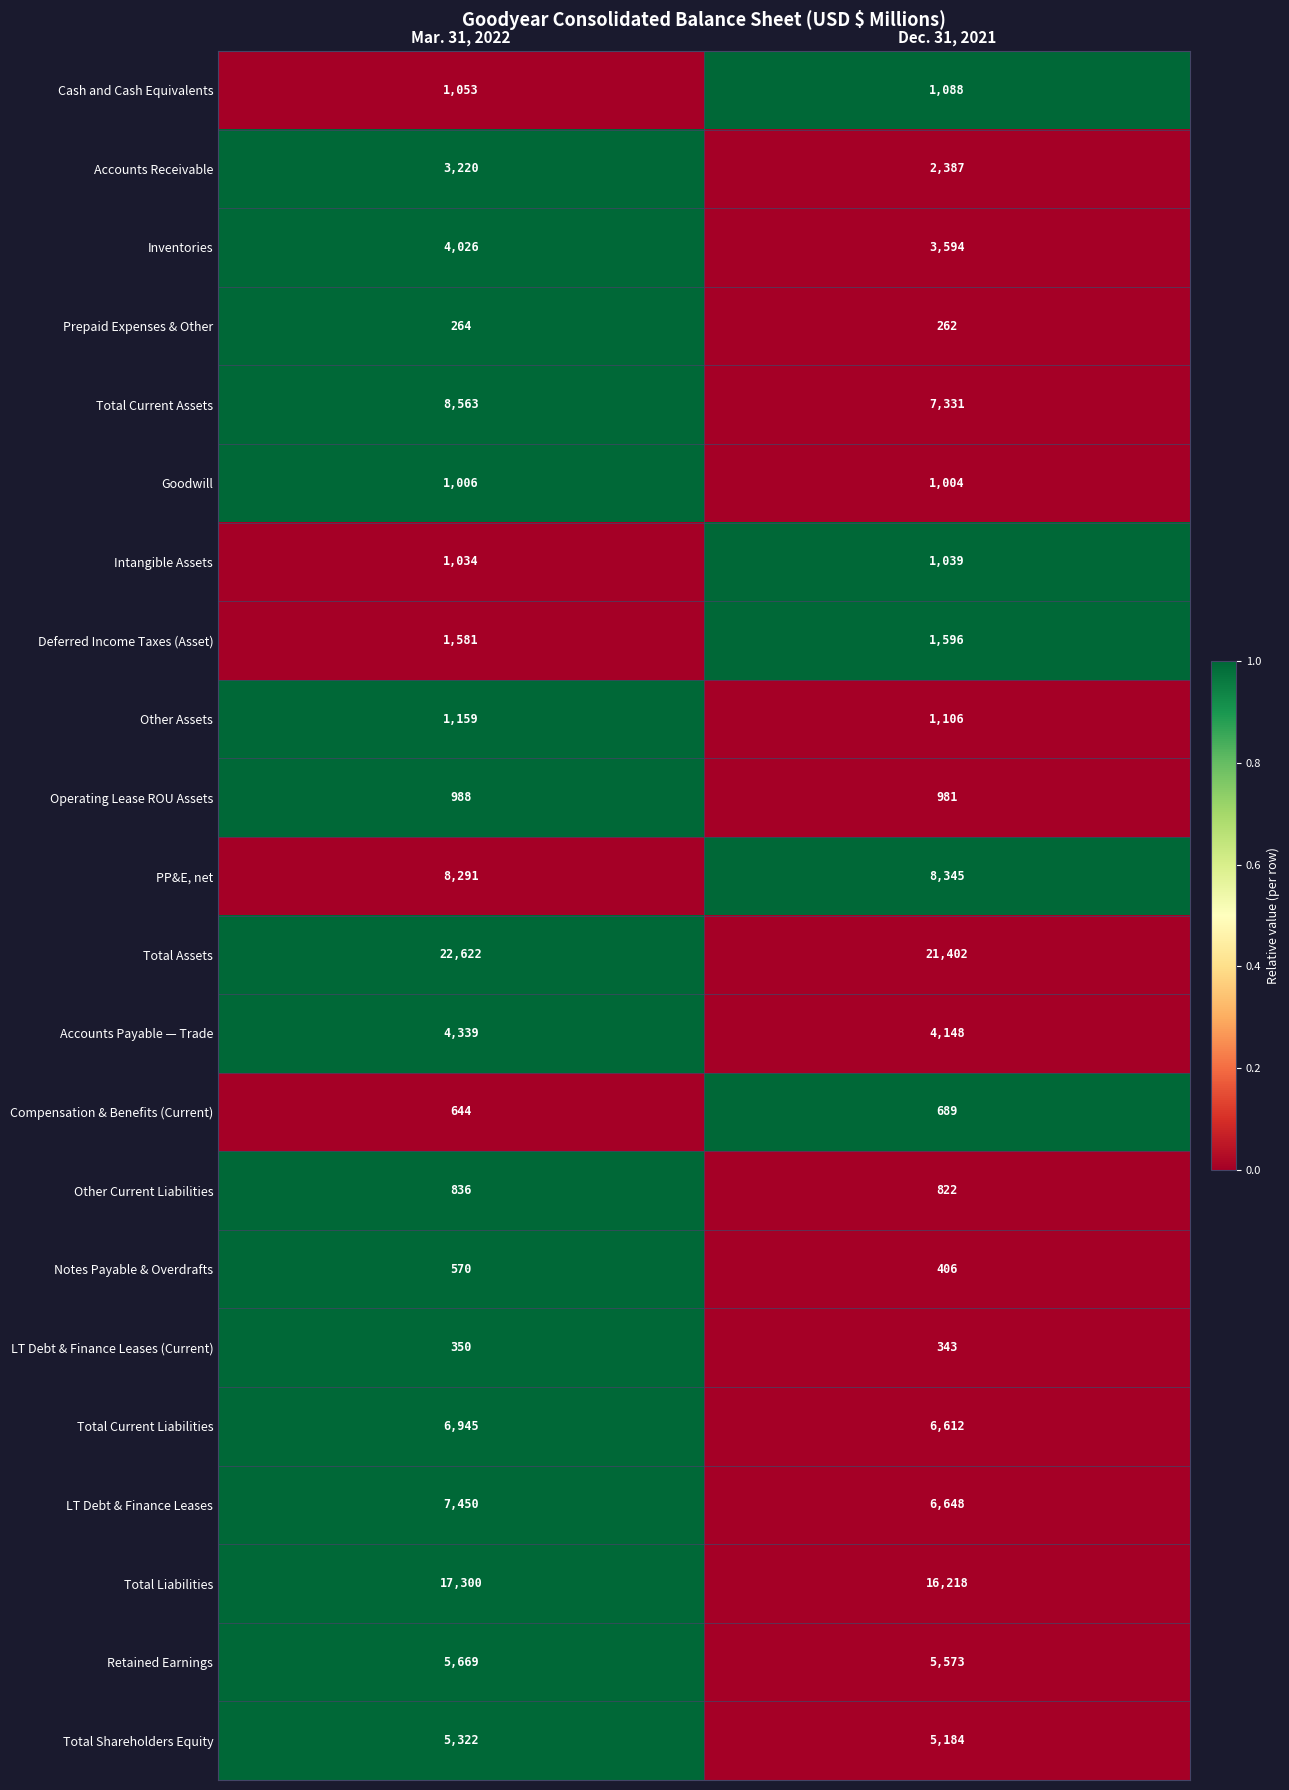

How many distinct data groups are displayed?

22